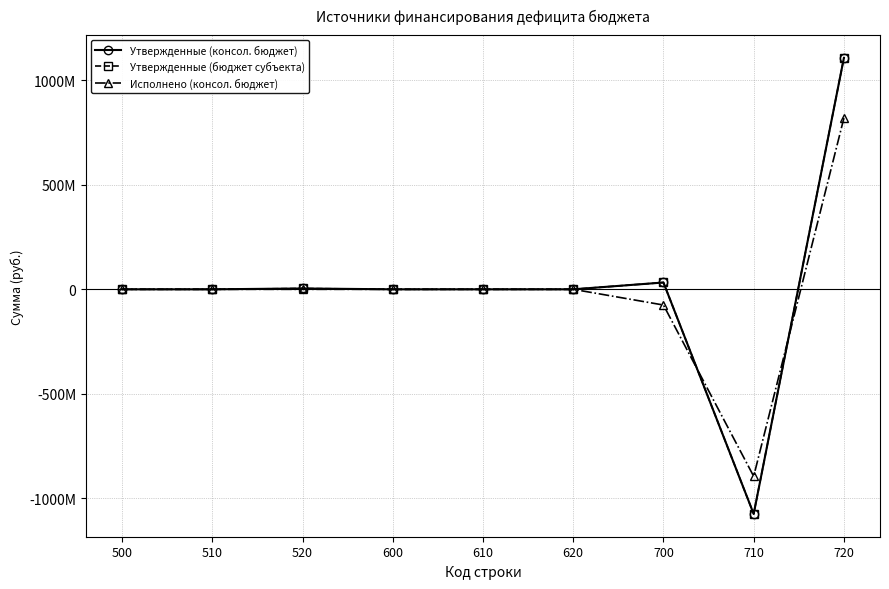

After their last crossing, which series has the higher values: Утвержденные (бюджет субъекта) or Исполнено (консол. бюджет)?

Утвержденные (бюджет субъекта)